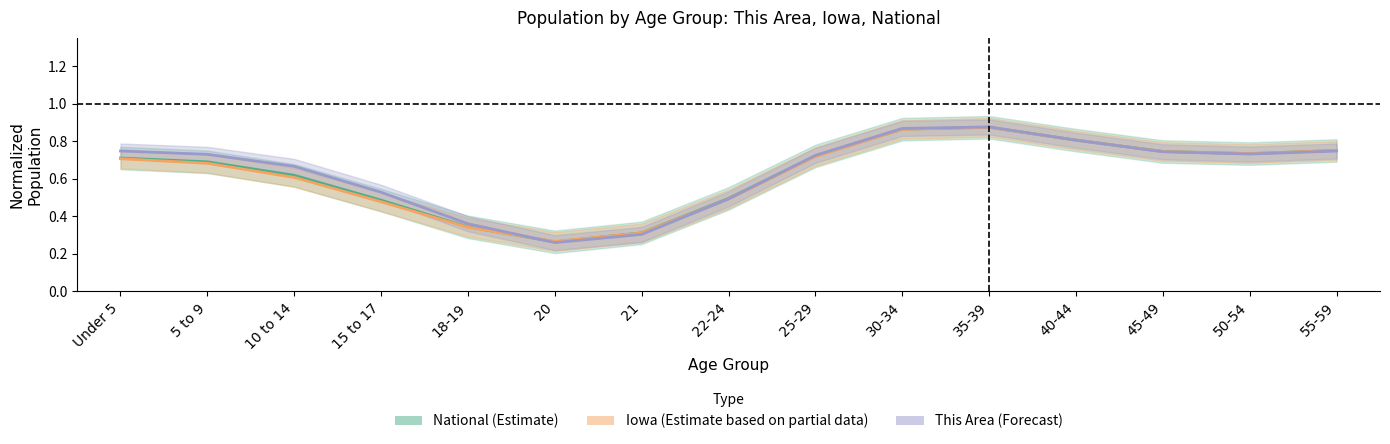

Which series has the widest spread of values?

This Area (Forecast)